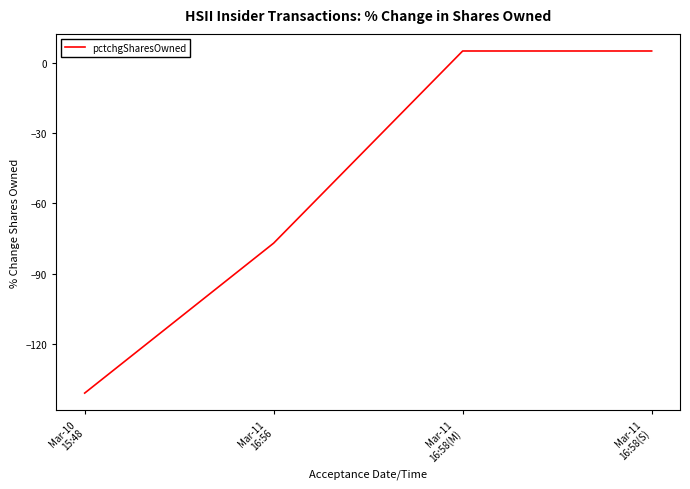

What is the difference between the maximum and minimum values?

146